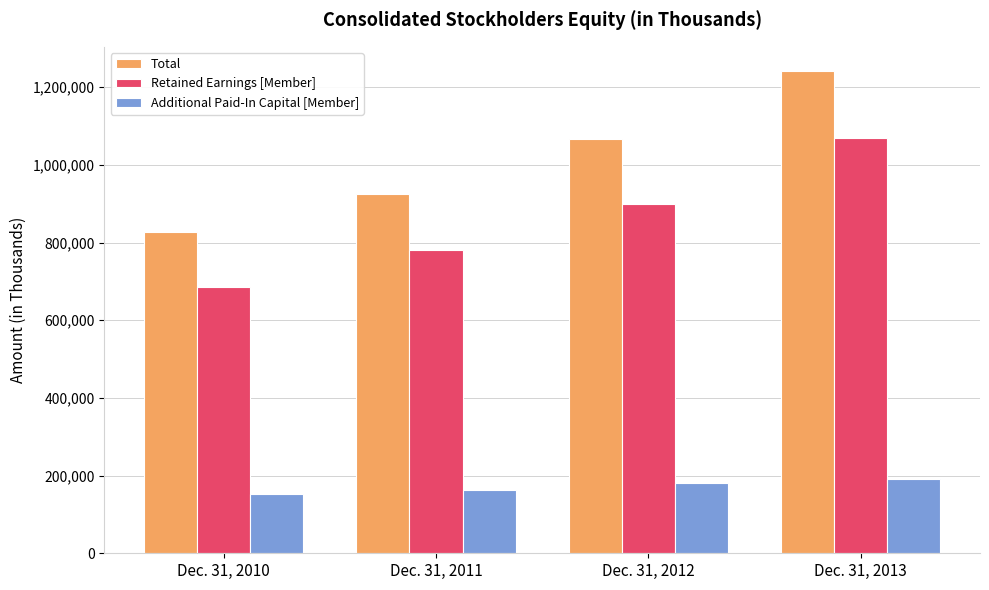

The Retained Earnings [Member] series shows 780780 at Dec. 31, 2011. True or false?

True